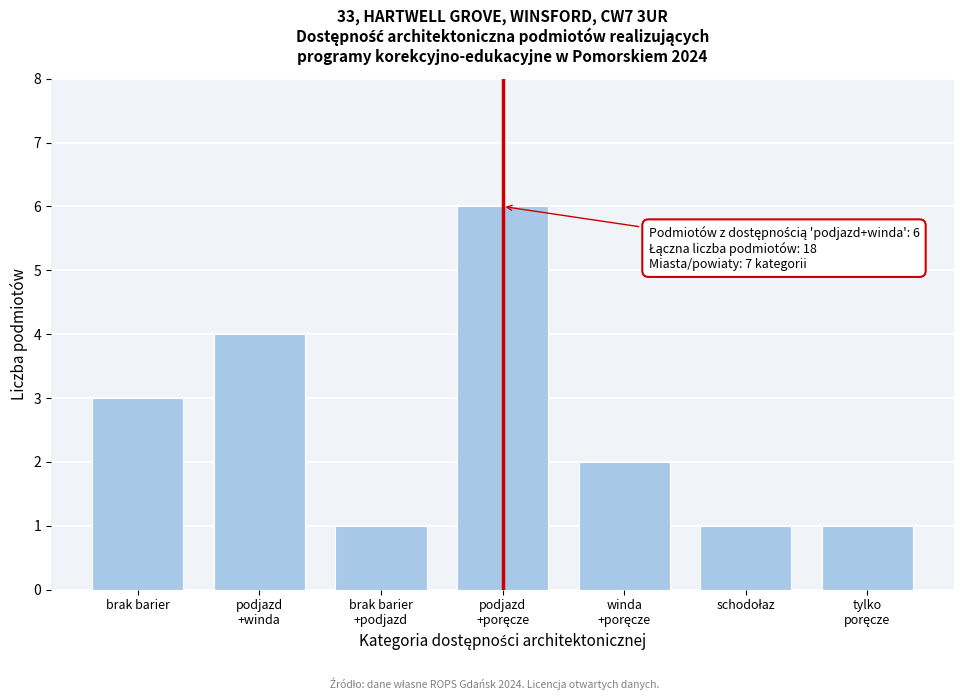

Reading left to right, what are all the values shown in this chart?

3	4	1	6	2	1	1